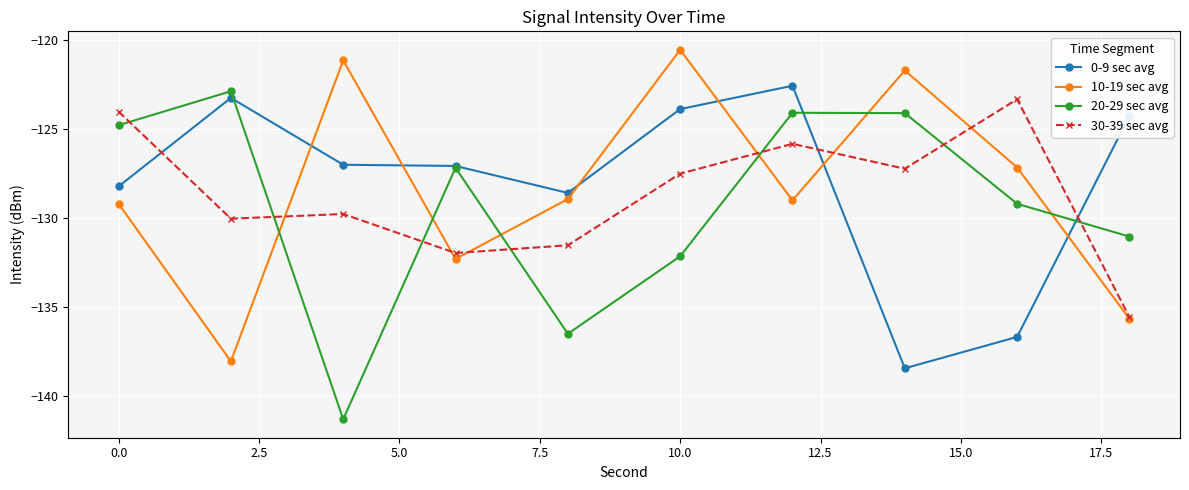

In 10-19 sec avg, how many points are lower than both neighbors (excluding endpoints)?

3